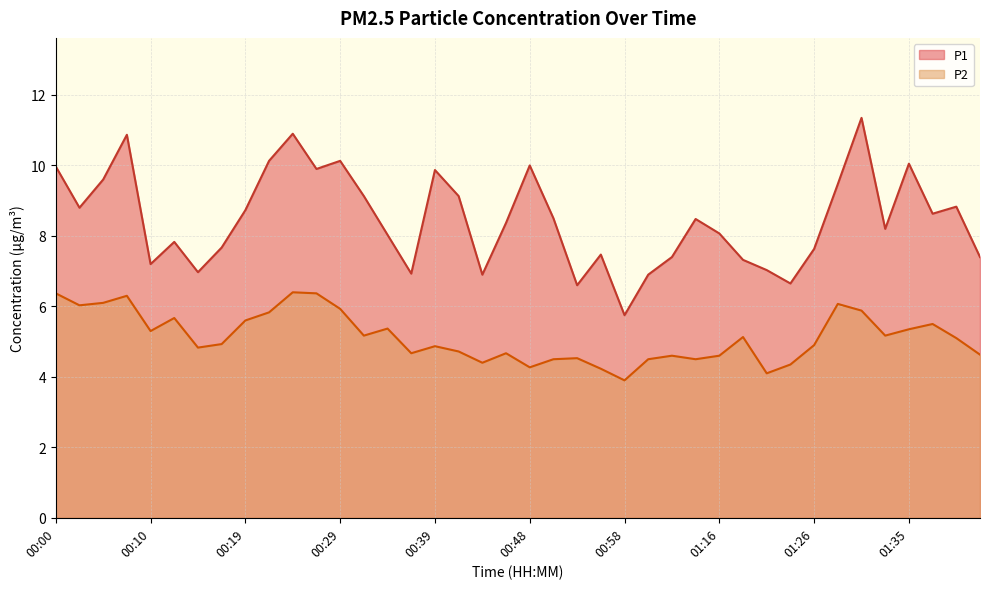

How many interior local peaks does the P1 series have?

11